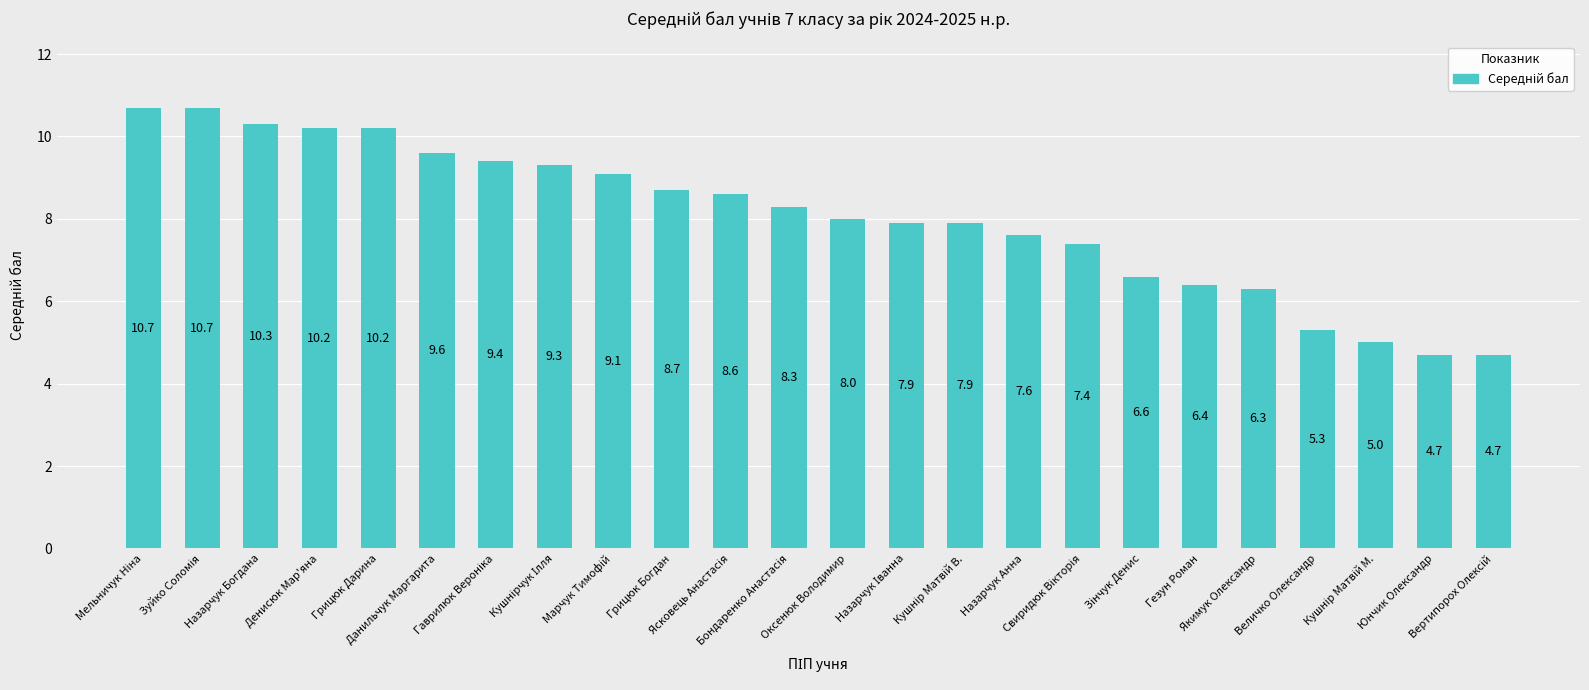

Are the bars grouped side by side (vs. stacked)?

No